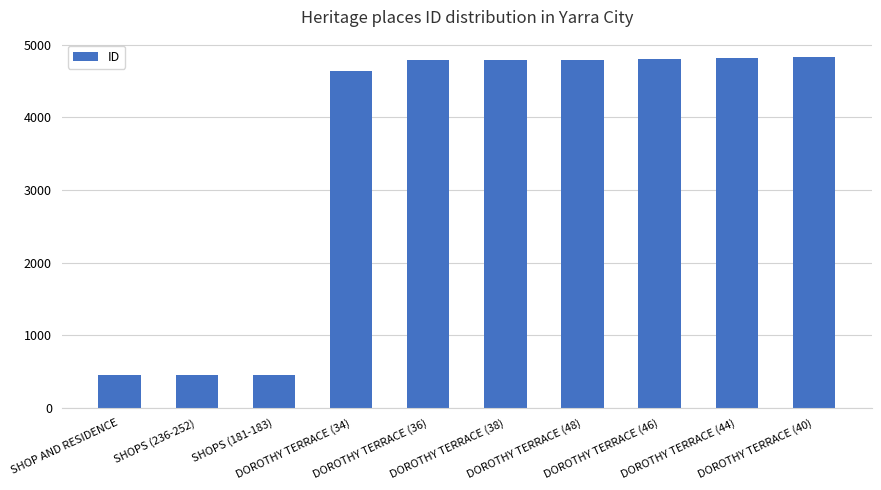

What is the average value?

3484